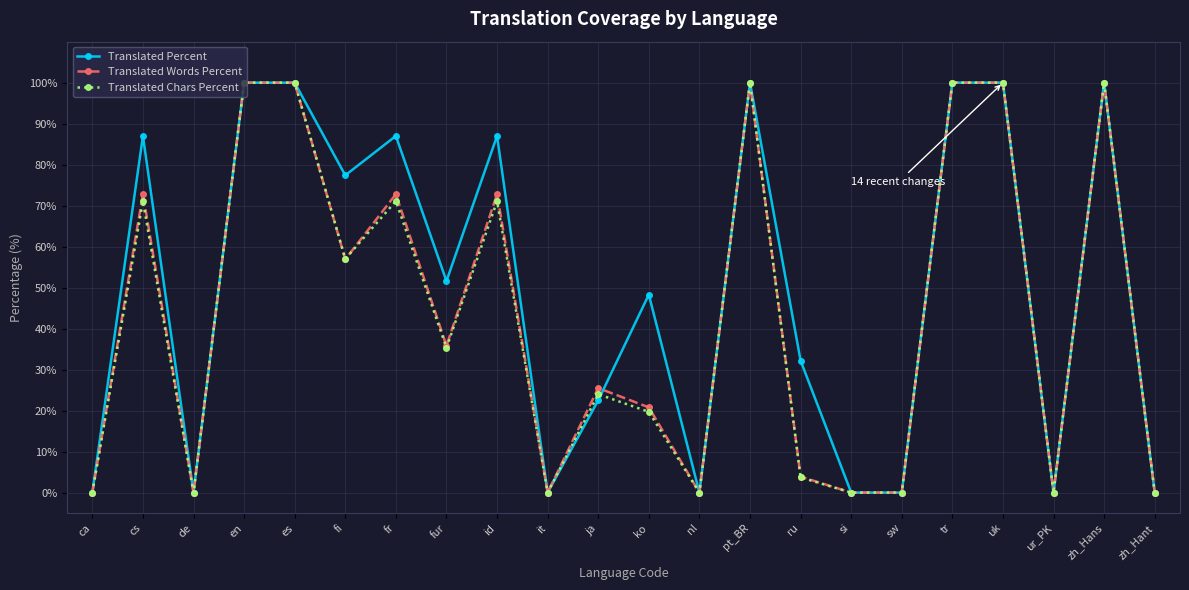

Where is the first local maximum for Translated Chars Percent?

cs